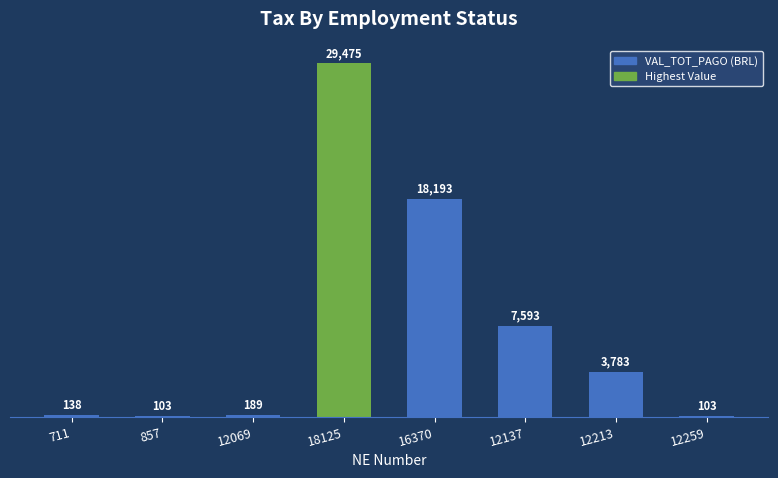

True or false: the data shows 49135.2 at 18125.

False